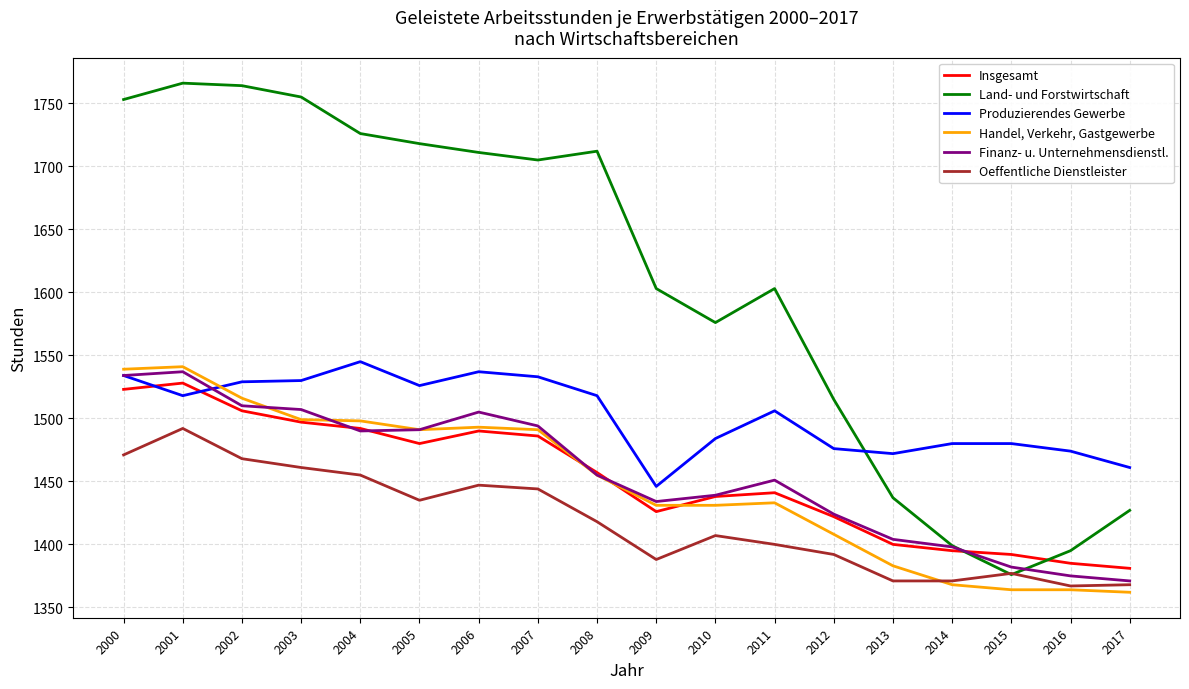

List the series in order of their peak value, lowest first.

Oeffentliche Dienstleister, Insgesamt, Finanz- u. Unternehmensdienstl., Handel, Verkehr, Gastgewerbe, Produzierendes Gewerbe, Land- und Forstwirtschaft